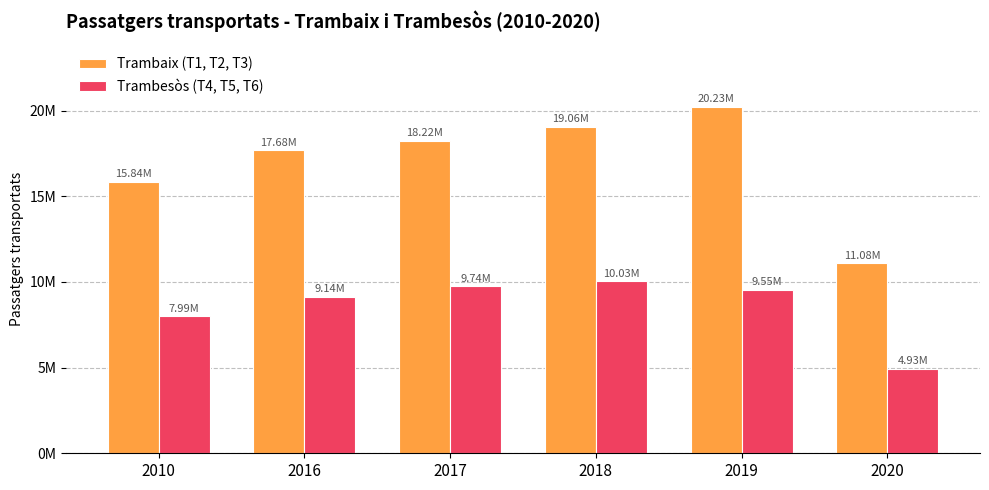

At how many categories does at least one series exceed 13188312?

5